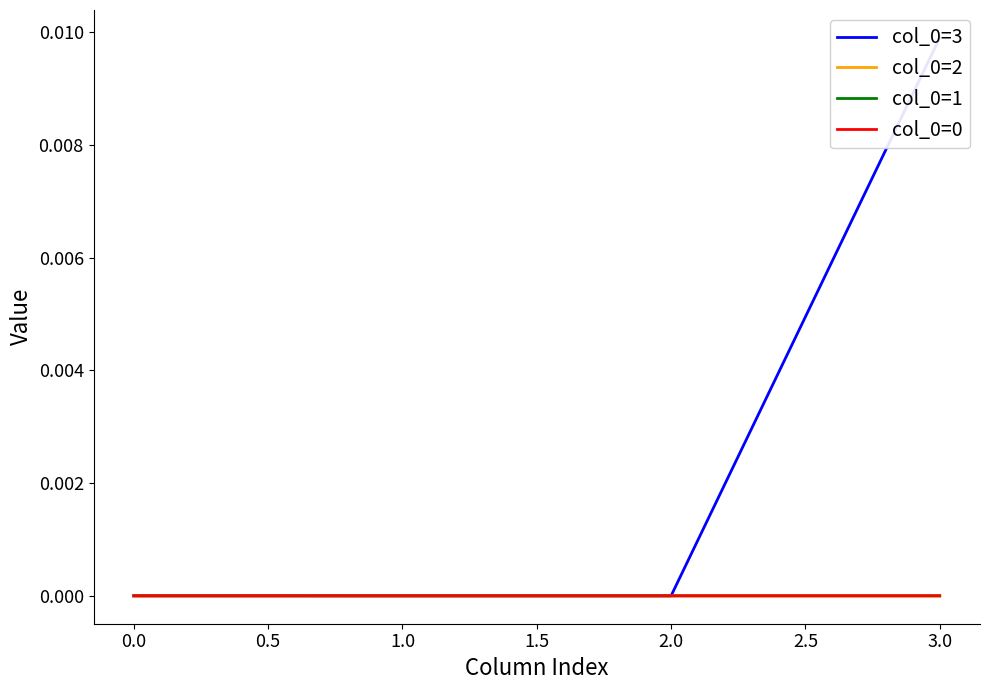

Count the number of data series in this chart.

4